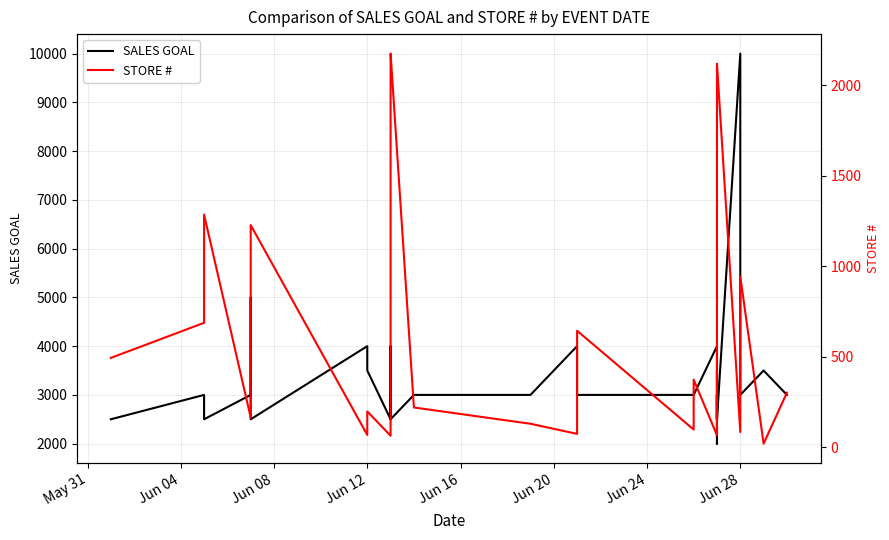

What is the difference between the maximum and minimum values in the SALES GOAL series?

8000